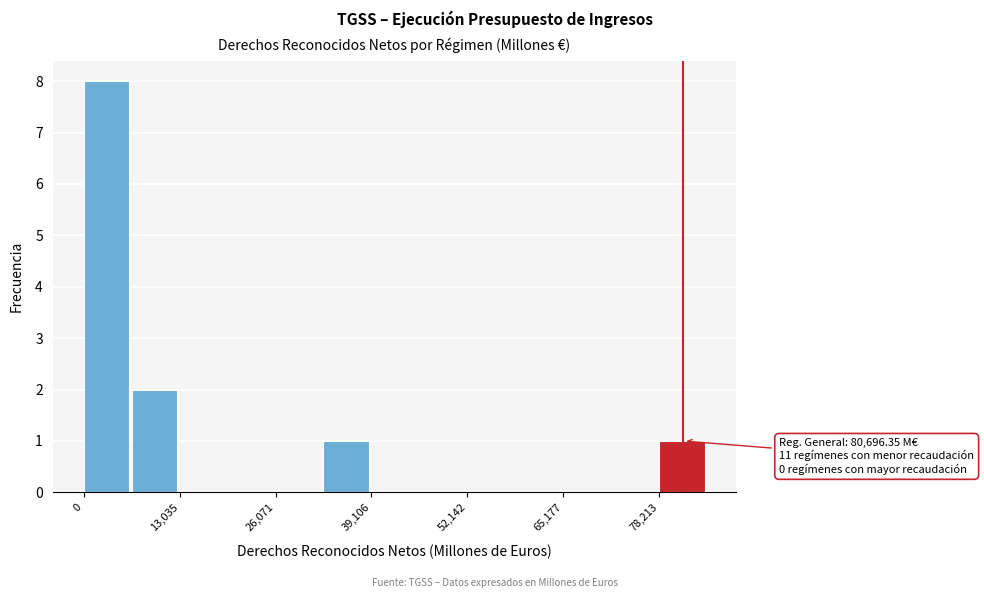

Around what value on the x-axis is the tallest bar? Give the approximate position of its centre, as read against the axis.

4000